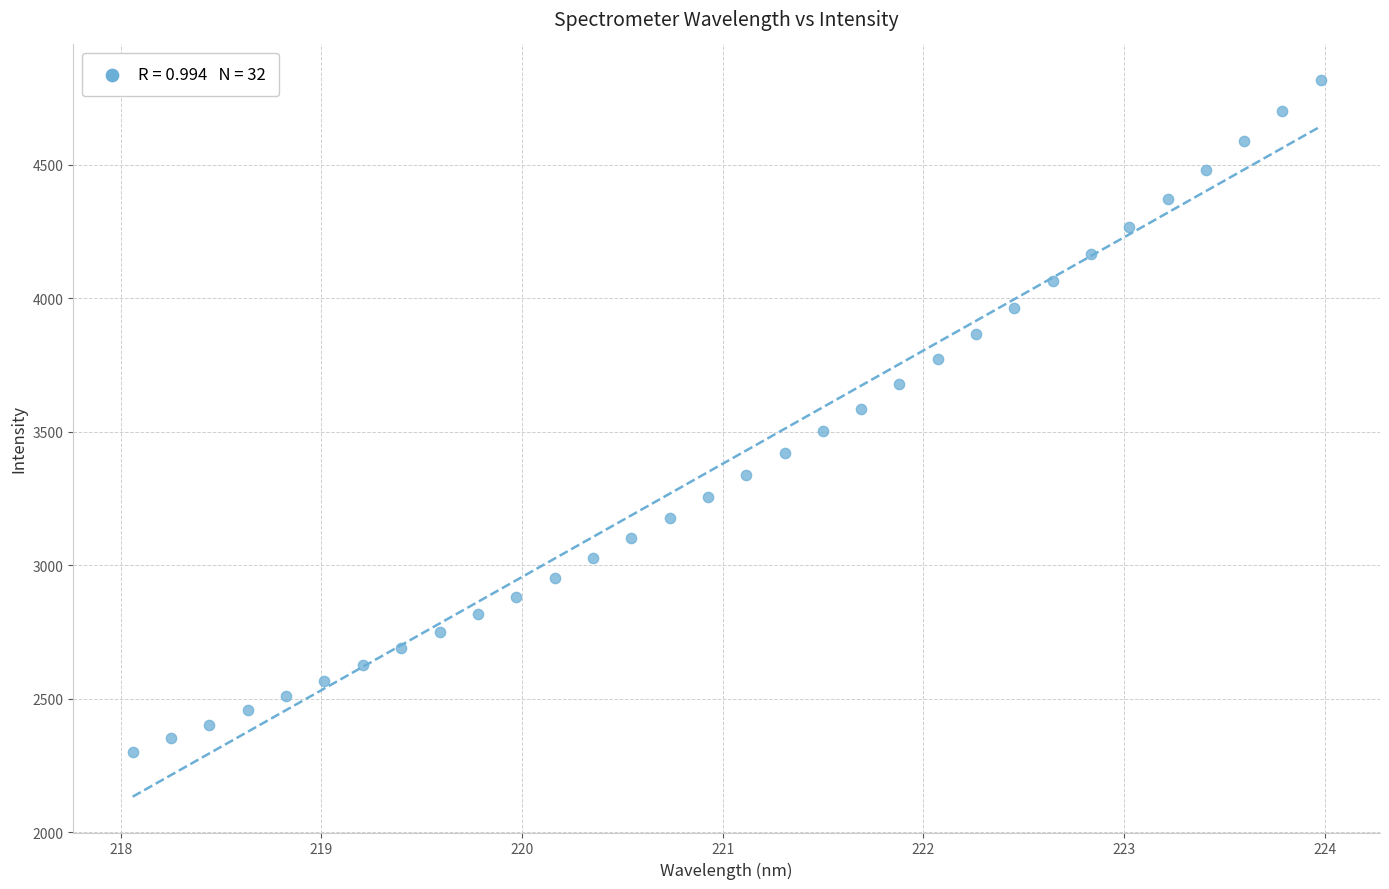

What is the range of Y values (max minus min)?

2518.1